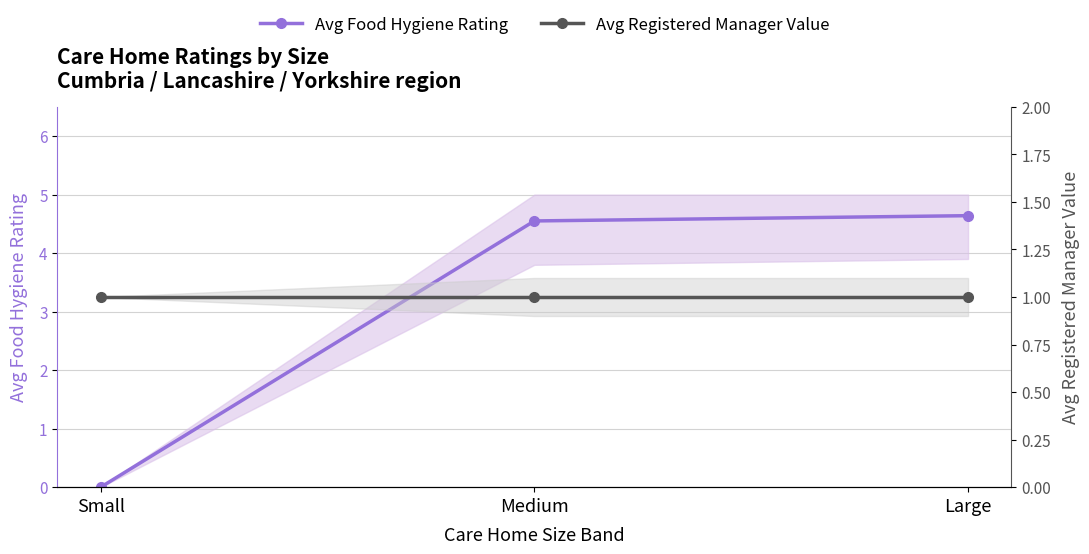

What are all the series names shown in the legend?

Avg Food Hygiene Rating, Avg Registered Manager Value